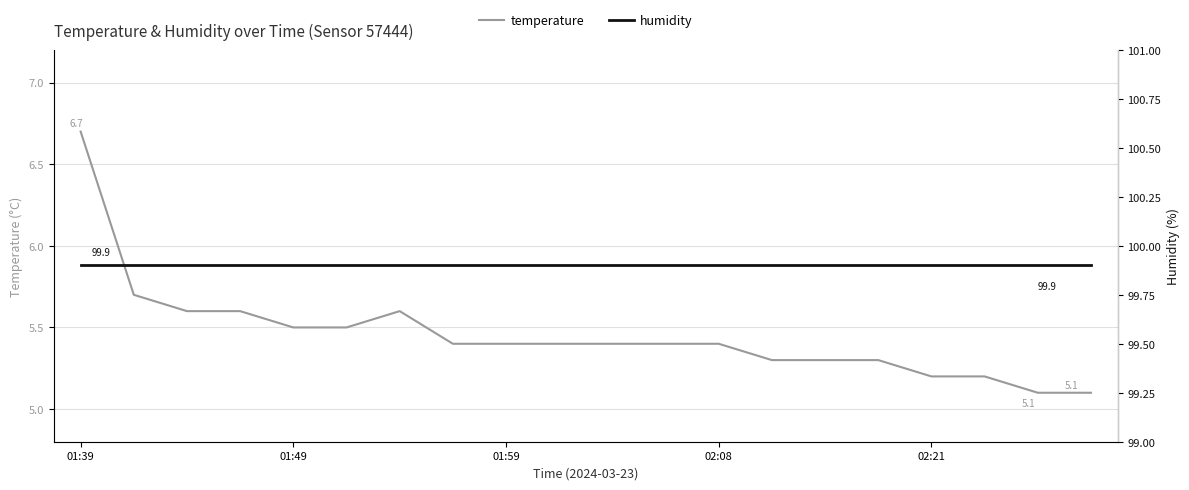

What is the lowest value of the temperature series?

5.1